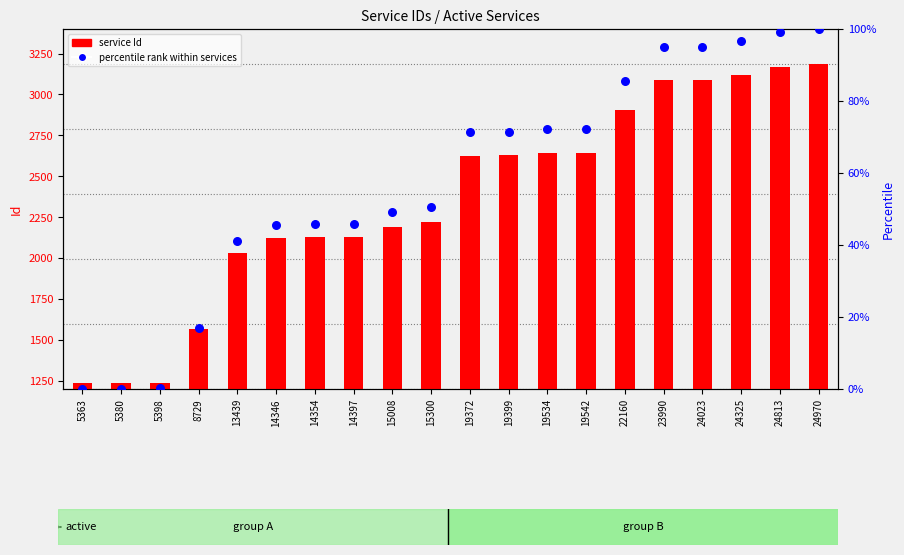

Is the value of percentile rank within services at 19542 greater than the value of service Id at 24023?

No